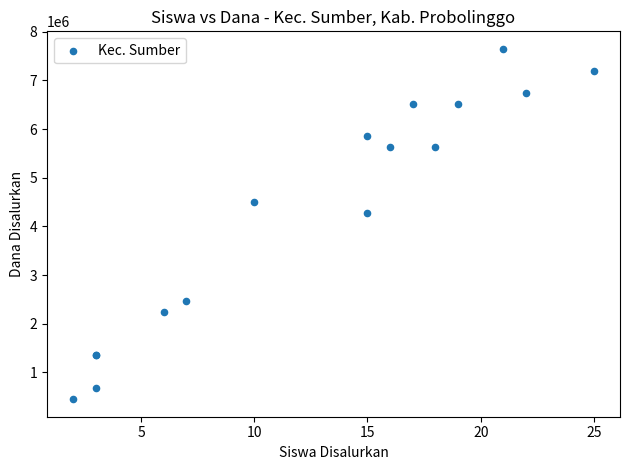

What Y value in the scatter plot is closest to 4050000?

4275000